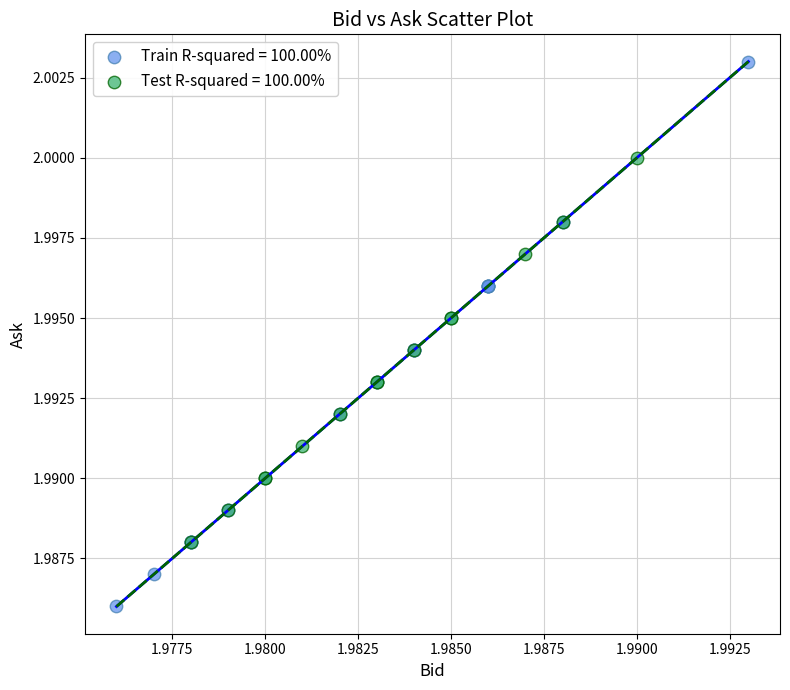

Which series contains the lowest Y value?

Train R-squared = 100.00%